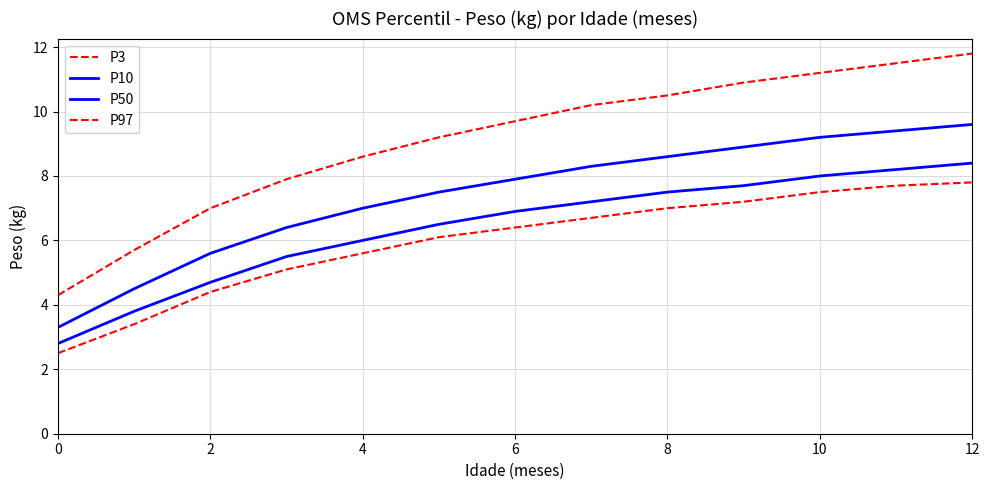

What is the lowest value of the P10 series?

2.8